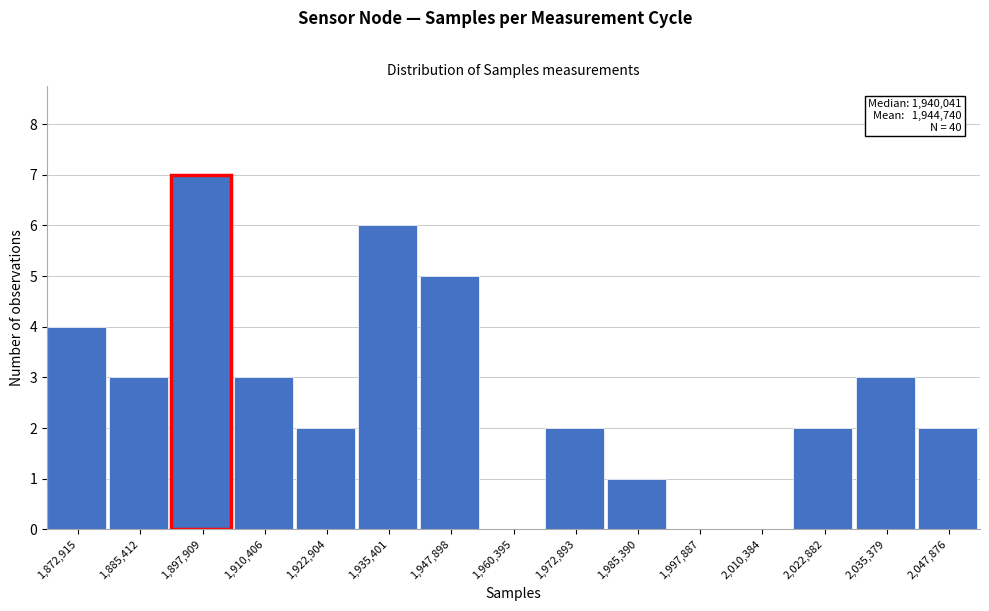

Reading left to right, transcribe all the data shown in this chart.

1,872,915=4	1,885,412=3	1,897,909=7	1,910,406=3	1,922,904=2	1,935,401=6	1,947,898=5	1,960,395=0	1,972,893=2	1,985,390=1	1,997,887=0	2,010,384=0	2,022,882=2	2,035,379=3	2,047,876=2